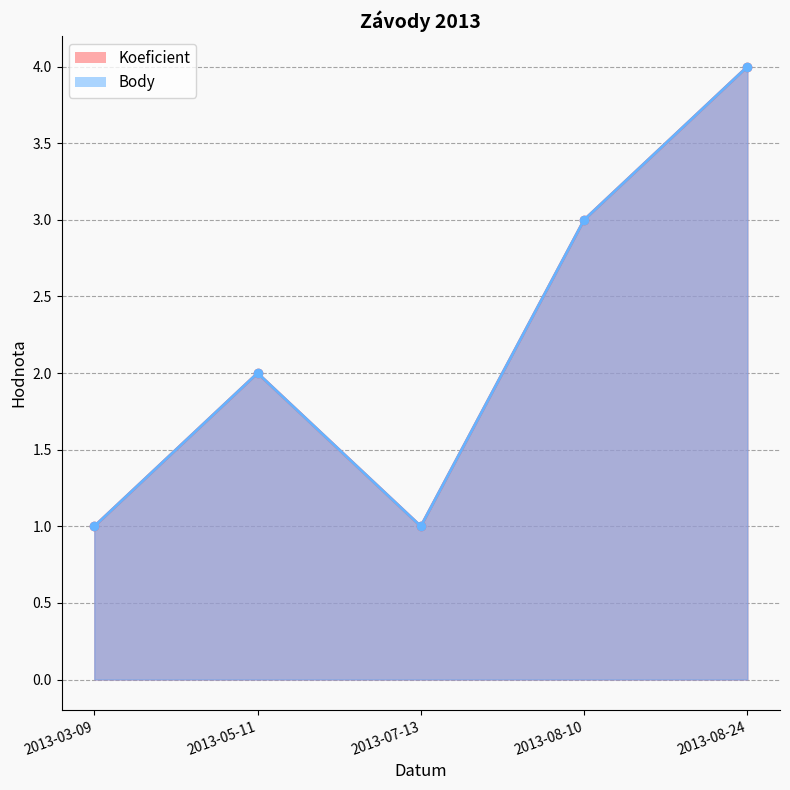

Reading right to left, transcribe all the data shown in this chart.

Koeficient: 4	3	1	2	1
Body: 4	3	1	2	1